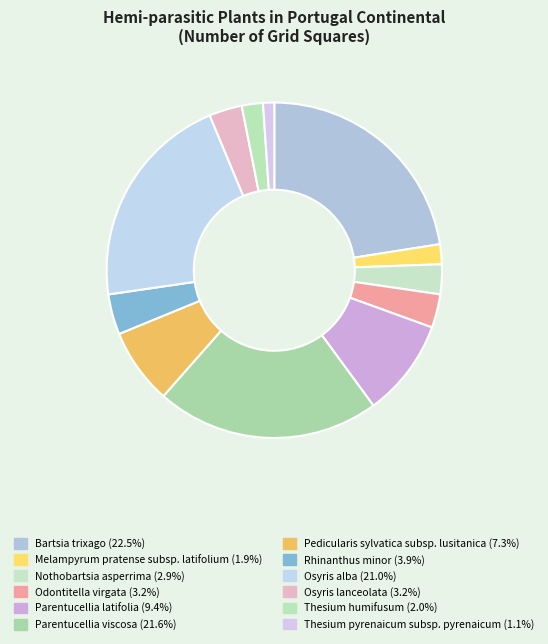

To the nearest percent, what percentage of the pie is Thesium humifusum?

2%